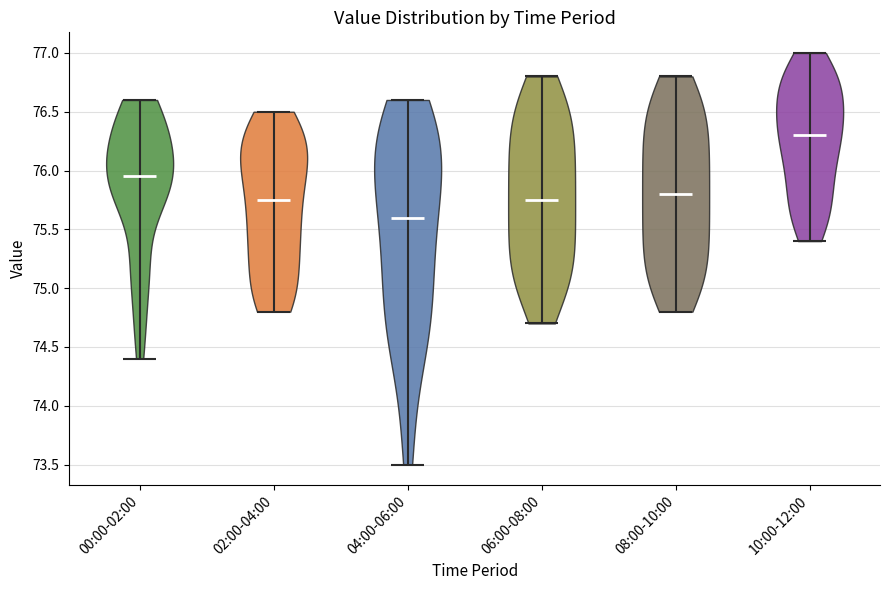

Where does the median line of the violin for 06:00-08:00 sit on the y-axis? The values are not printed on the chart, so give them approximately, as read against the axis.

75.75